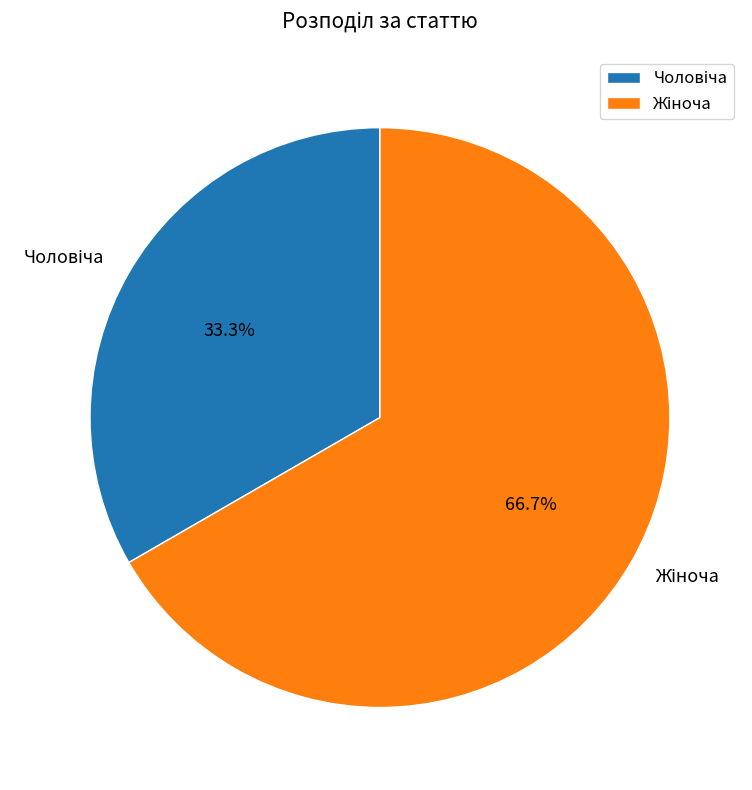

Is there any slice that represents more than half of the pie?

Yes